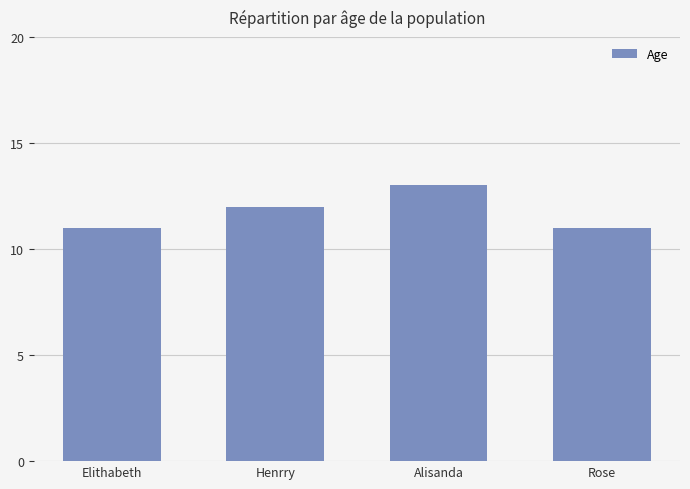

Reading left to right, transcribe all the data shown in this chart.

11	12	13	11